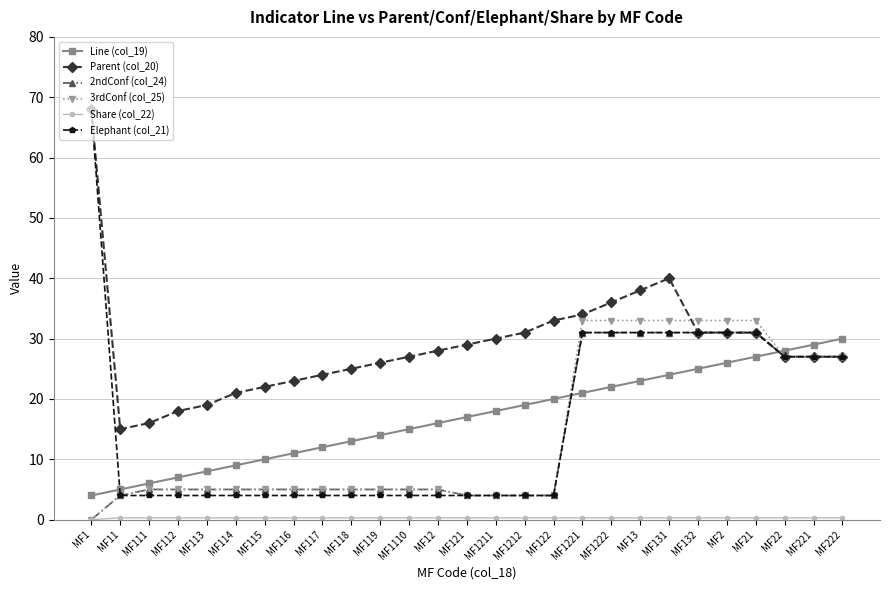

At which category does the chart reach its peak across all series?

MF1